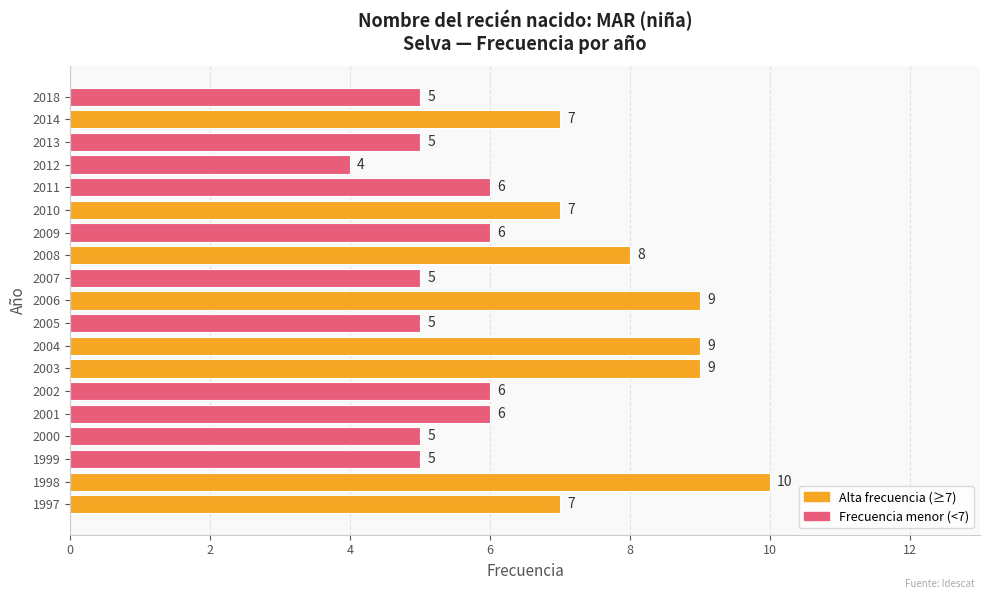

At which category does the chart reach its minimum across all series?

2012